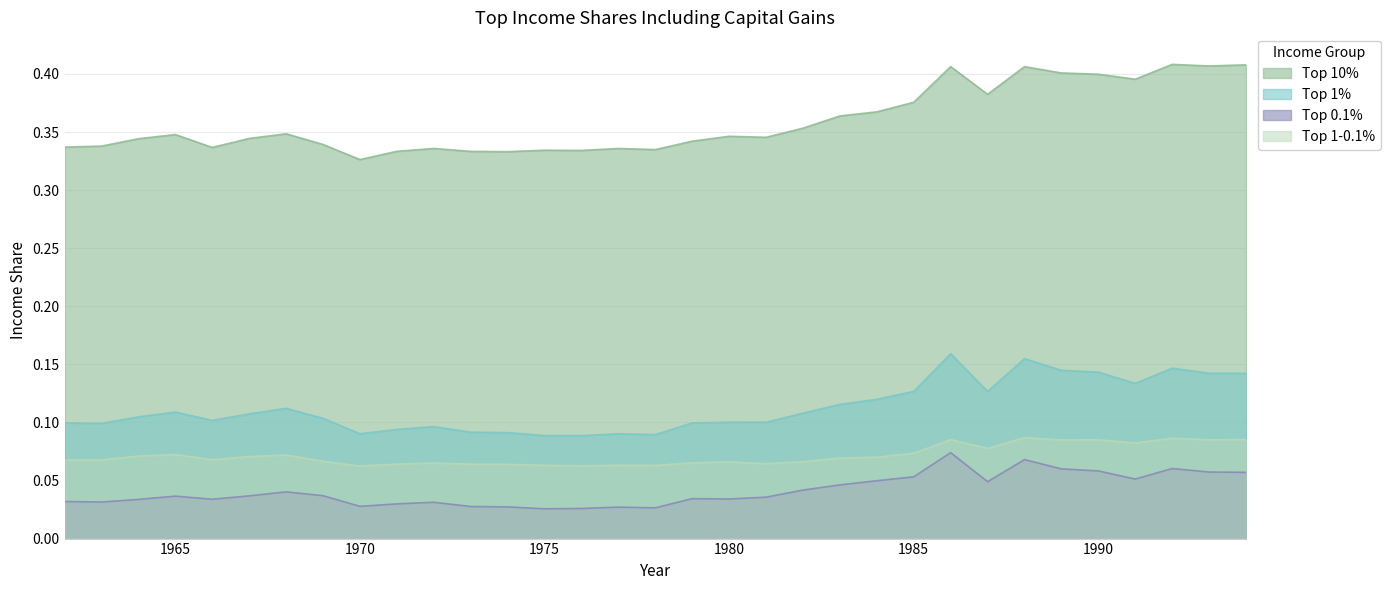

Where is Top 0.1% nearest to the value 0?

1975